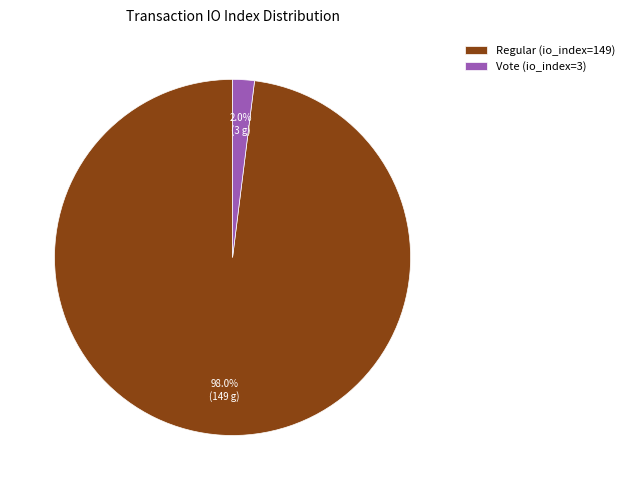

Rank the categories by value from lowest to highest.

Vote (io_index=3), Regular (io_index=149)